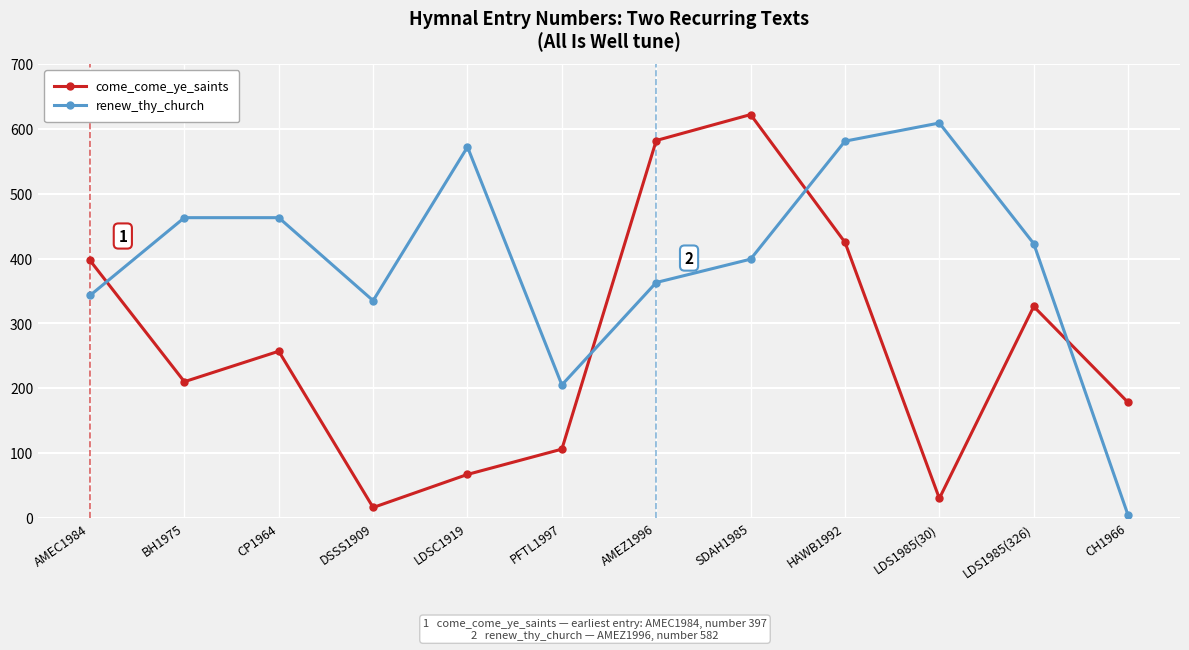

Reading left to right, extract all data points from this chart.

come_come_ye_saints: AMEC1984=397	BH1975=210	CP1964=257	DSSS1909=16	LDSC1919=67	PFTL1997=106	AMEZ1996=582	SDAH1985=622	HAWB1992=425	LDS1985(30)=30	LDS1985(326)=326	CH1966=178
renew_thy_church: AMEC1984=343	BH1975=463	CP1964=463	DSSS1909=335	LDSC1919=572	PFTL1997=205	AMEZ1996=363	SDAH1985=399	HAWB1992=581	LDS1985(30)=609	LDS1985(326)=423	CH1966=4